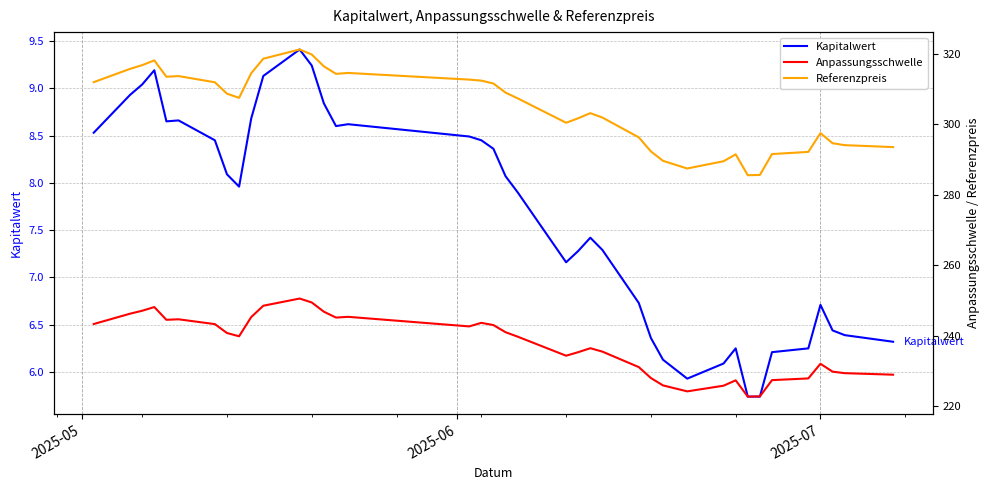

What are all the series names shown in the legend?

Kapitalwert, Anpassungsschwelle, Referenzpreis